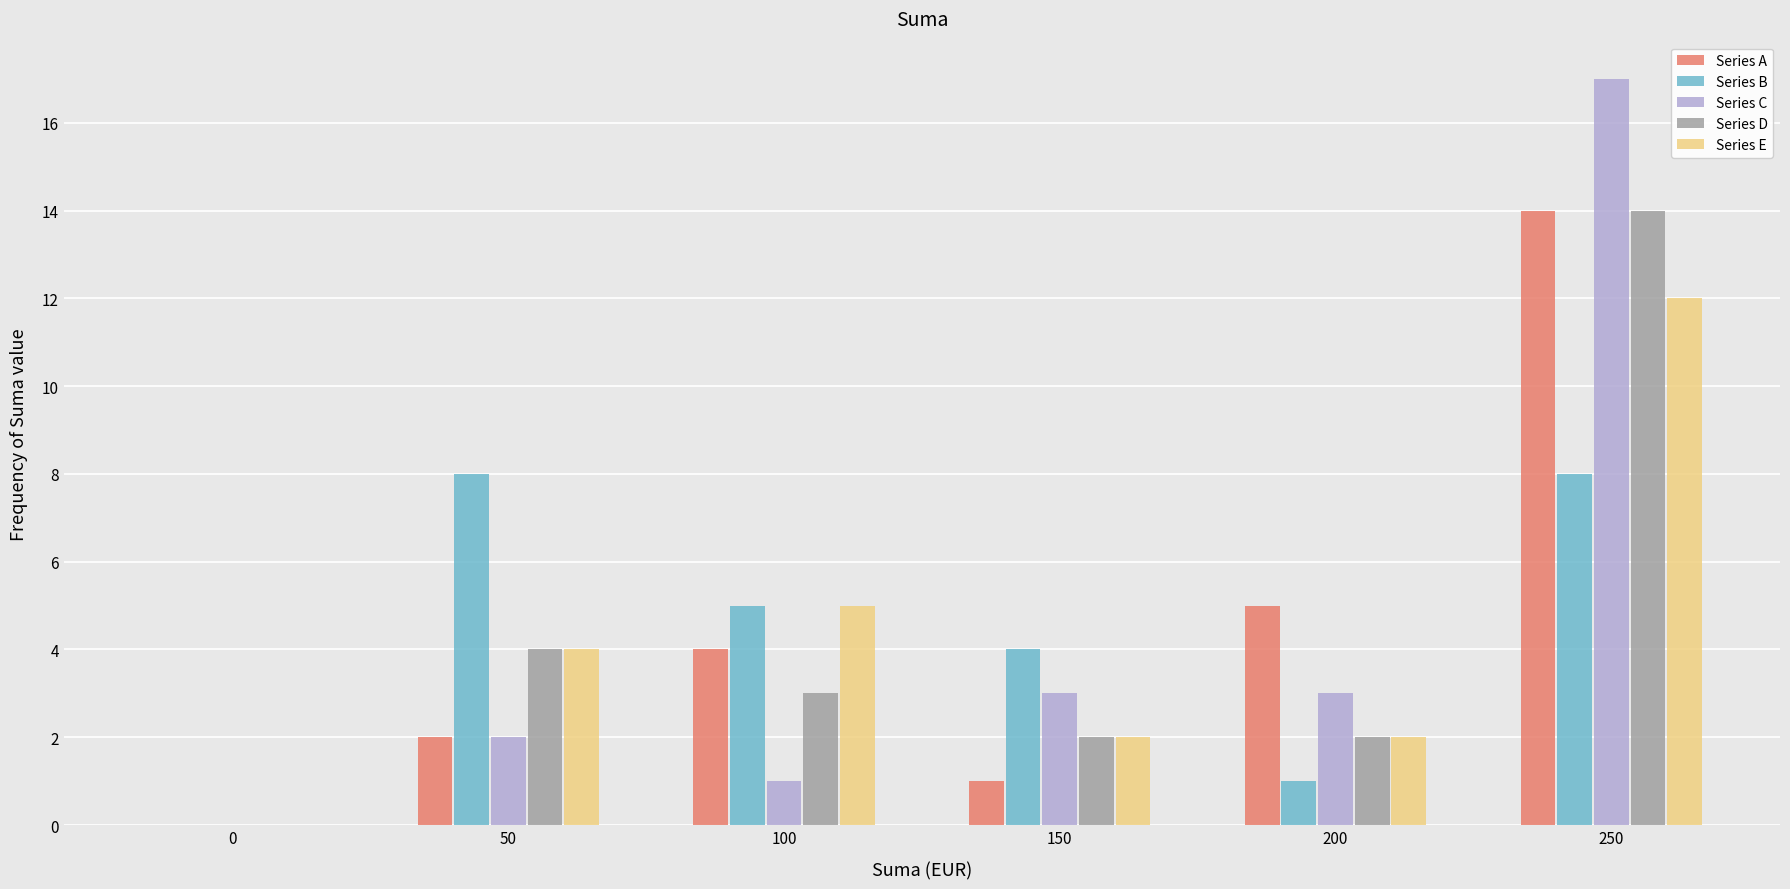

Reading left to right, list all the values displayed in this chart.

Series A: 0=0	50=2	100=4	150=1	200=5	250=14
Series B: 0=0	50=8	100=5	150=4	200=1	250=8
Series C: 0=0	50=2	100=1	150=3	200=3	250=17
Series D: 0=0	50=4	100=3	150=2	200=2	250=14
Series E: 0=0	50=4	100=5	150=2	200=2	250=12